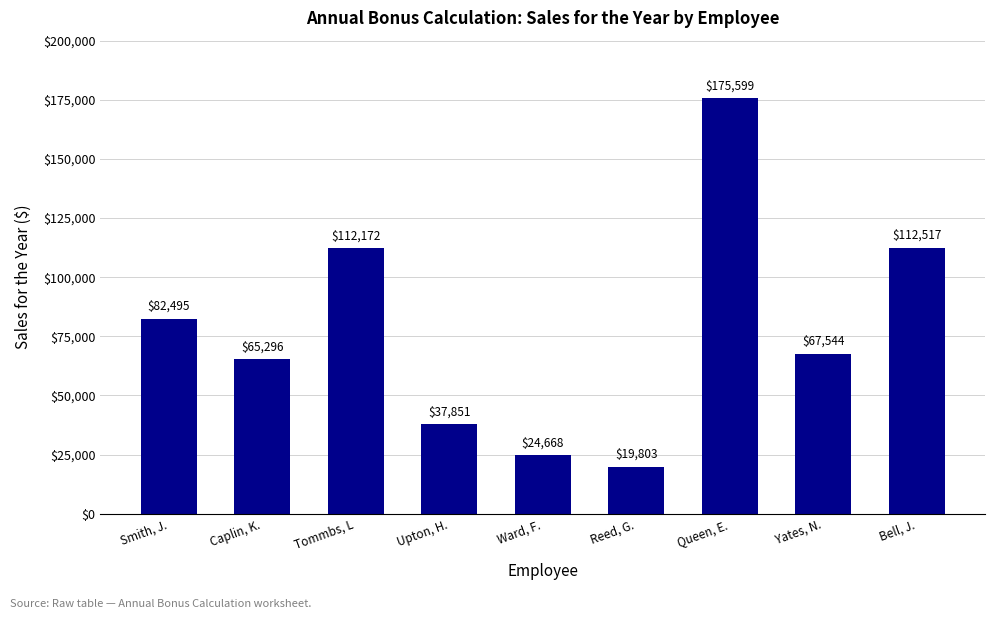

What is the label of the 9th bar from the right?

Smith, J.